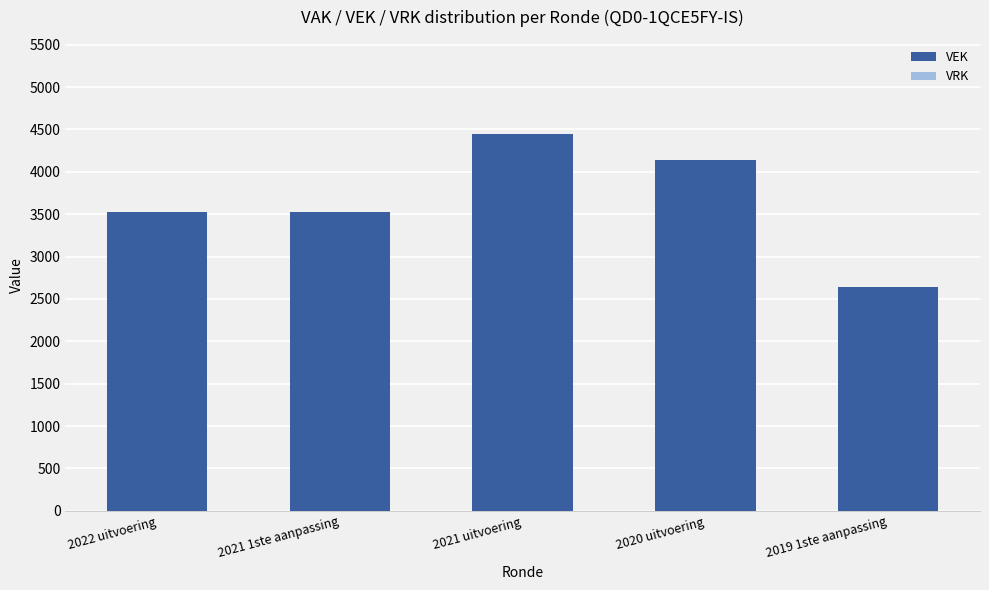

What is the label of the 1st bar from the right?

2019 1ste aanpassing